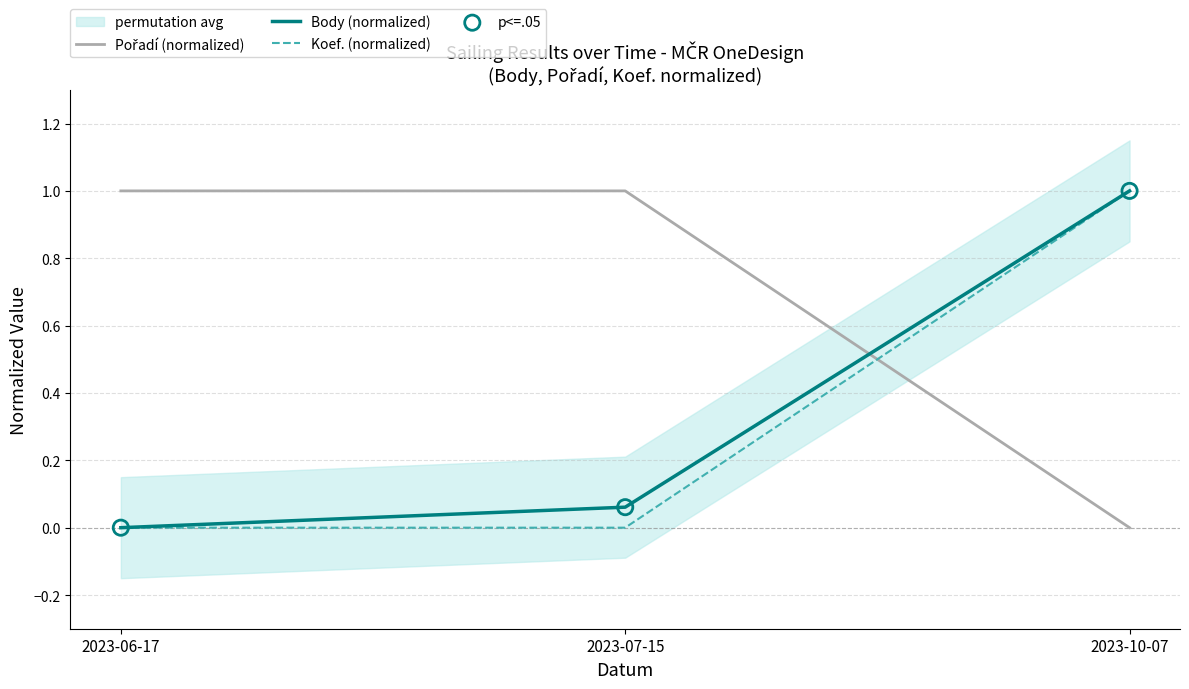

Which series has the widest spread of Y values?

Pořadí (normalized)